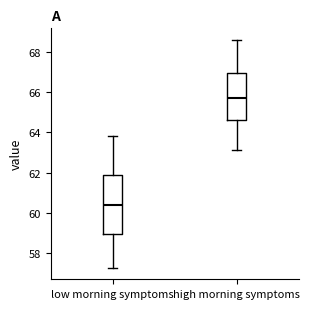

Which box's median line is the highest?

high morning symptoms